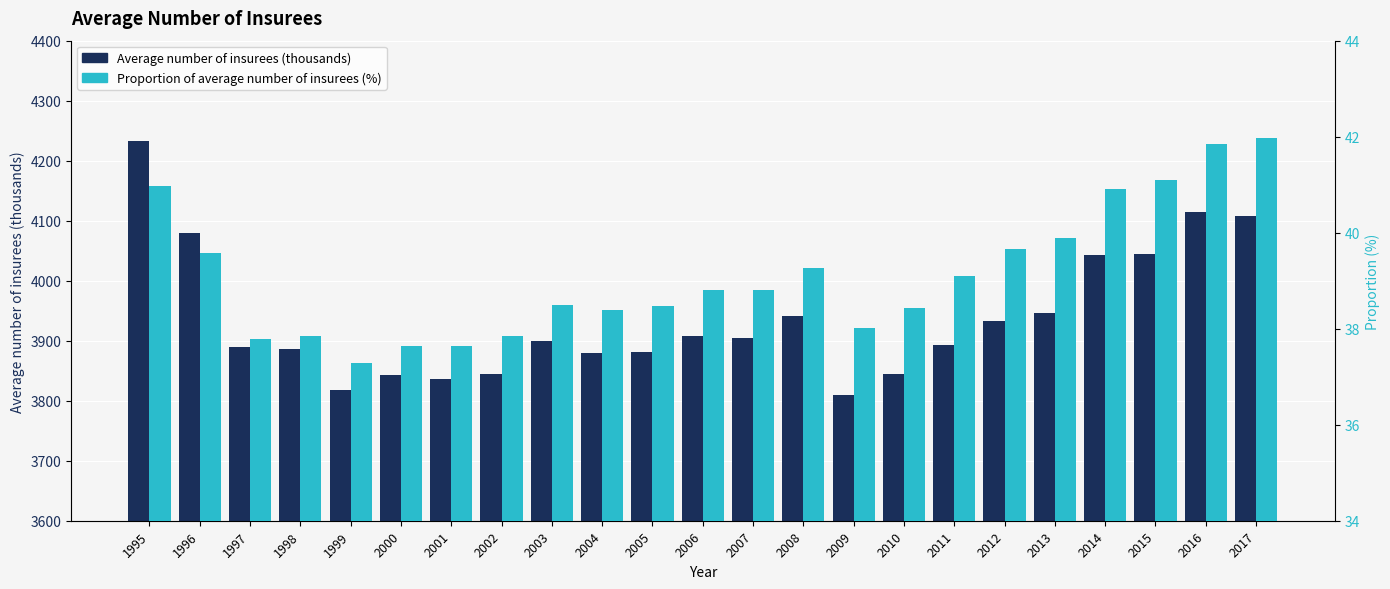

At which category does the chart reach its minimum across all series?

1999